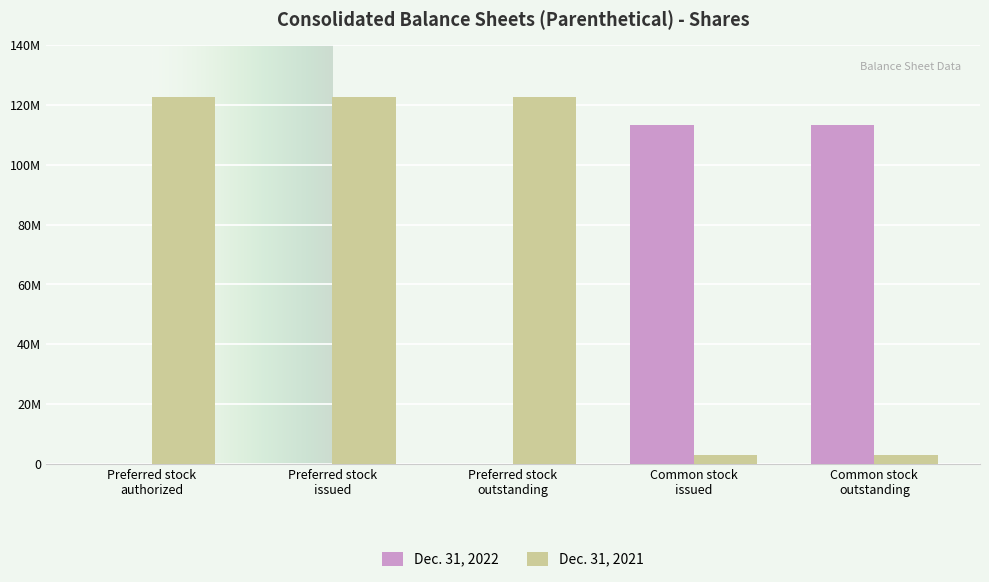

What are all the series names shown in the legend?

Dec. 31, 2022, Dec. 31, 2021